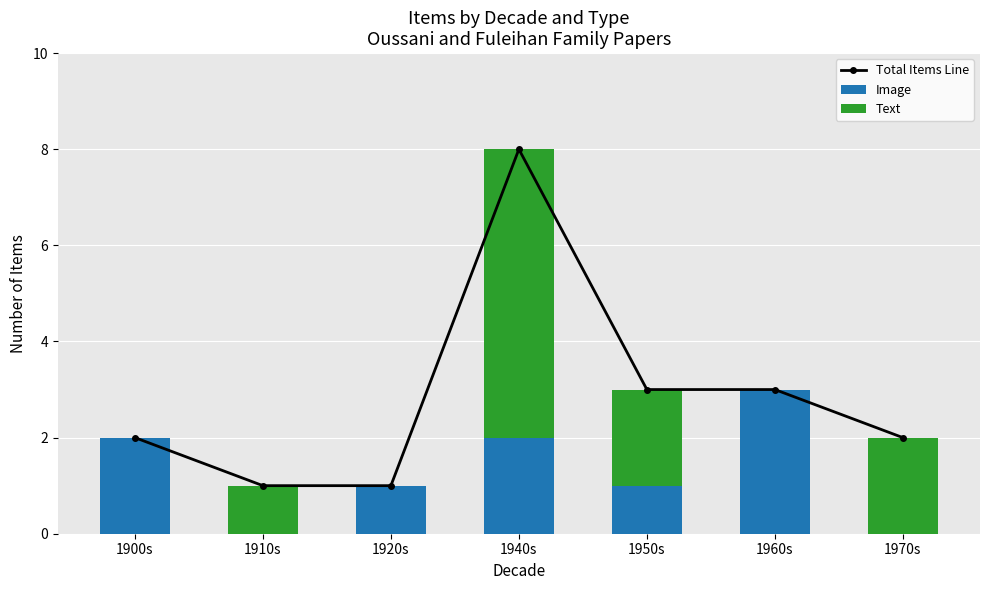

Reading right to left, transcribe all the data shown in this chart.

Total Items Line: 1970s=2	1960s=3	1950s=3	1940s=8	1920s=1	1910s=1	1900s=2
Image: 1970s=0	1960s=3	1950s=1	1940s=2	1920s=1	1910s=0	1900s=2
Text: 1970s=2	1960s=0	1950s=2	1940s=6	1920s=0	1910s=1	1900s=0